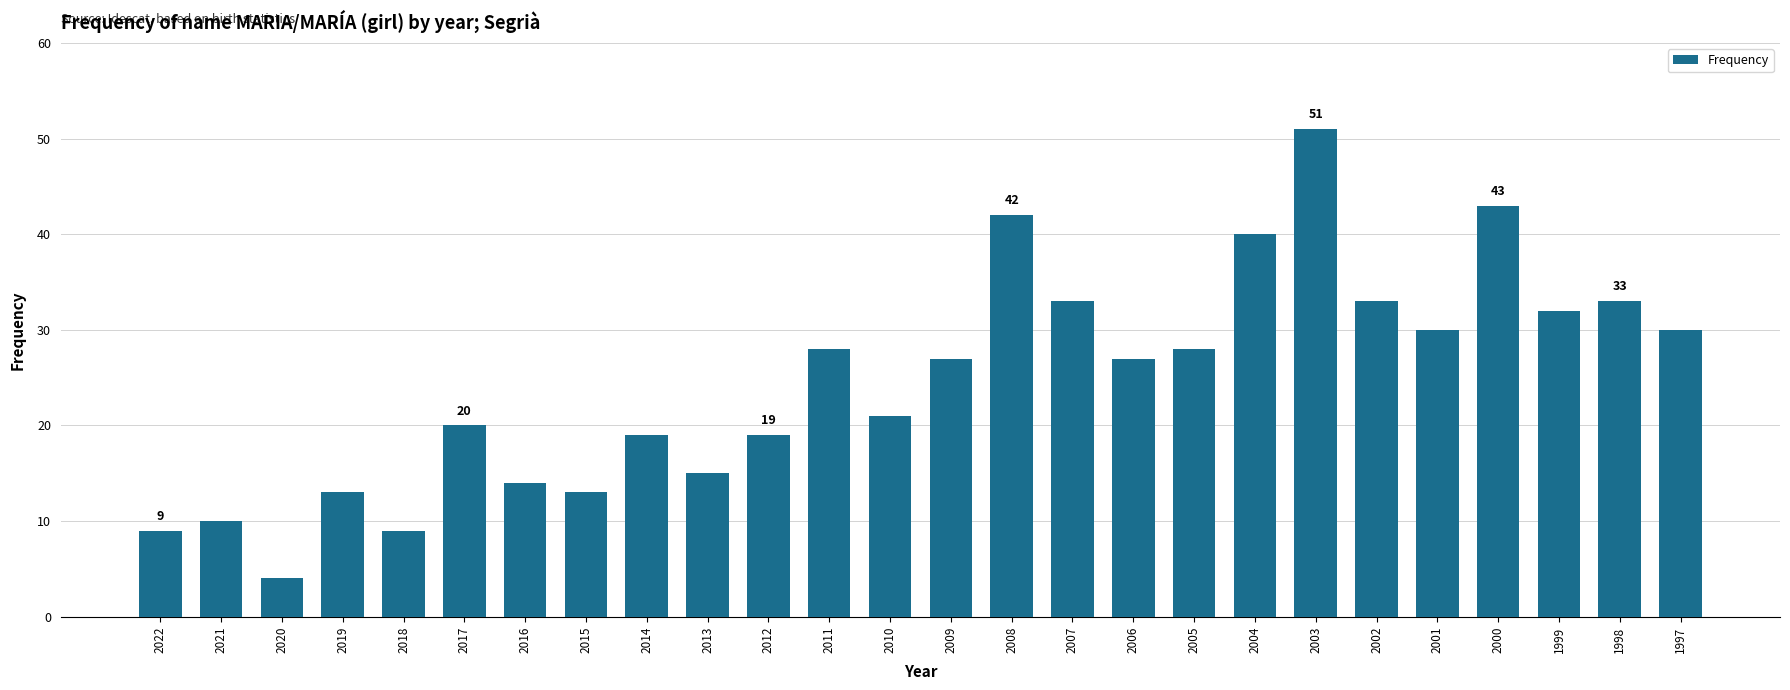

The value at 2021 is 10. True or false?

True